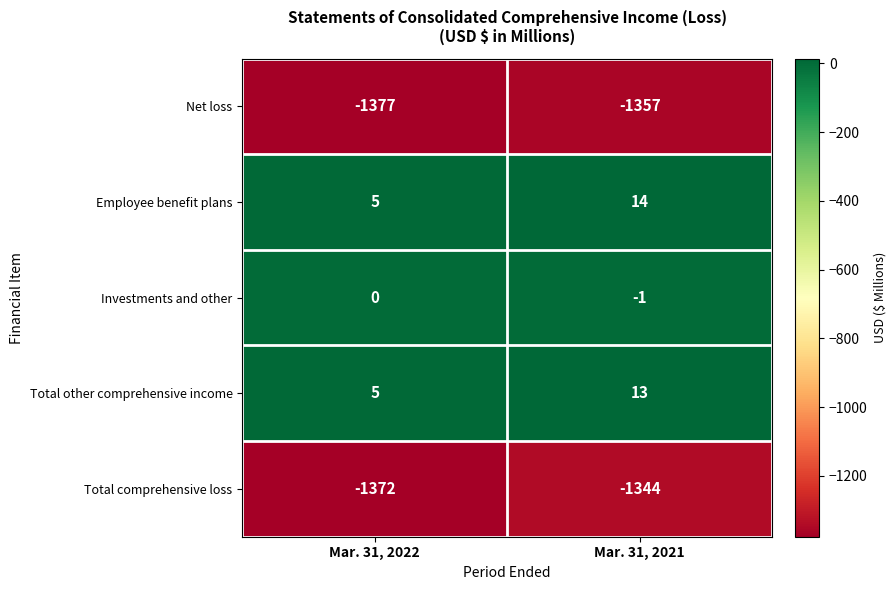

The Total comprehensive loss series shows -2225 at Mar. 31, 2021. True or false?

False